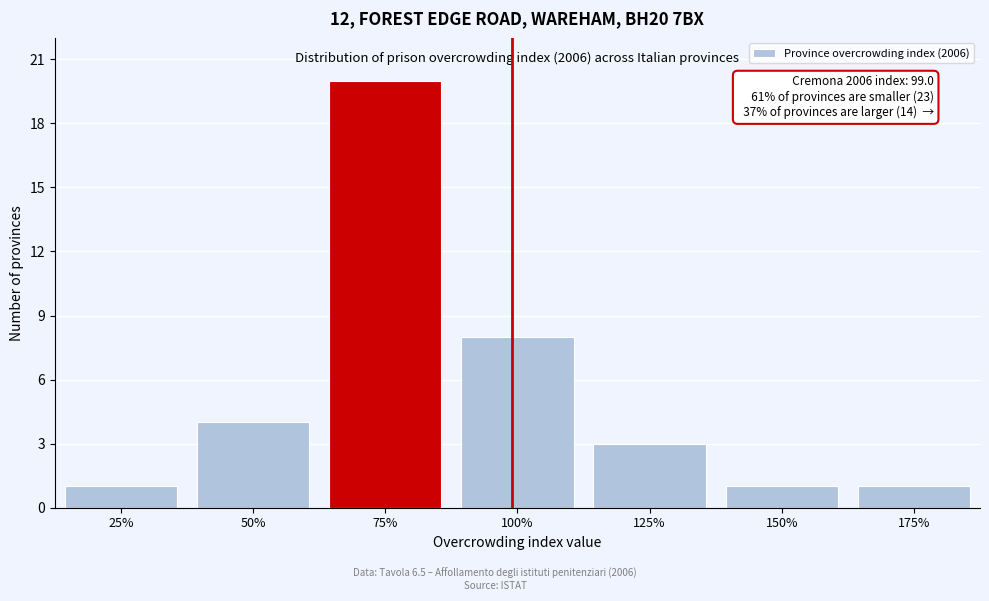

Reading right to left, list all the values displayed in this chart.

175%=1	150%=1	125%=3	100%=8	75%=20	50%=4	25%=1